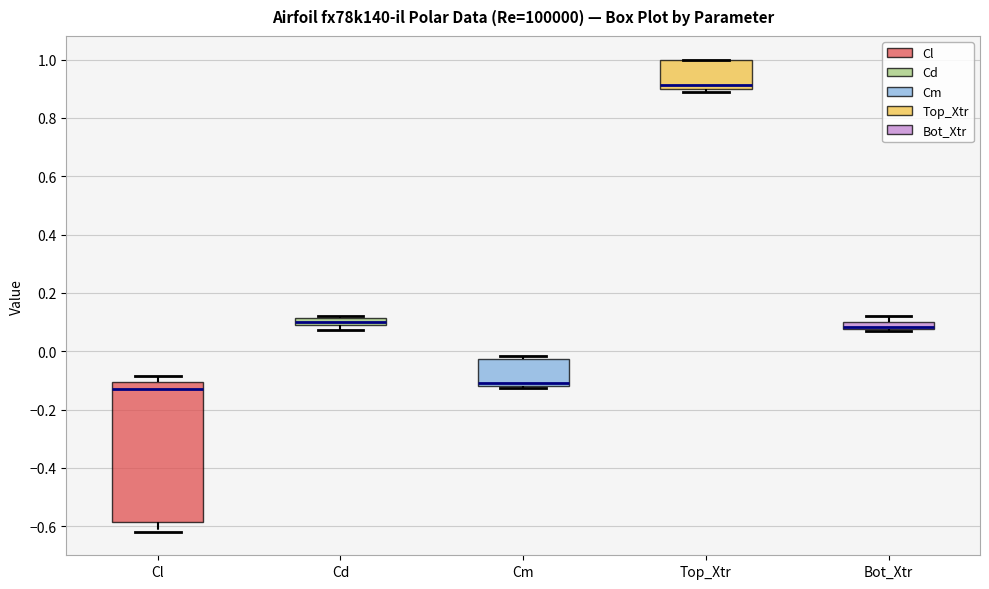

Which box has the lowest median line?

Cl